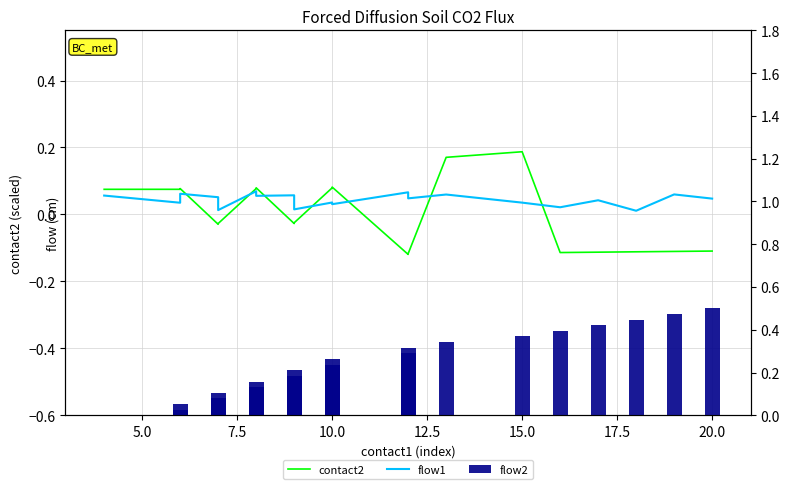

How many values in the contact2 series are below 0?

11